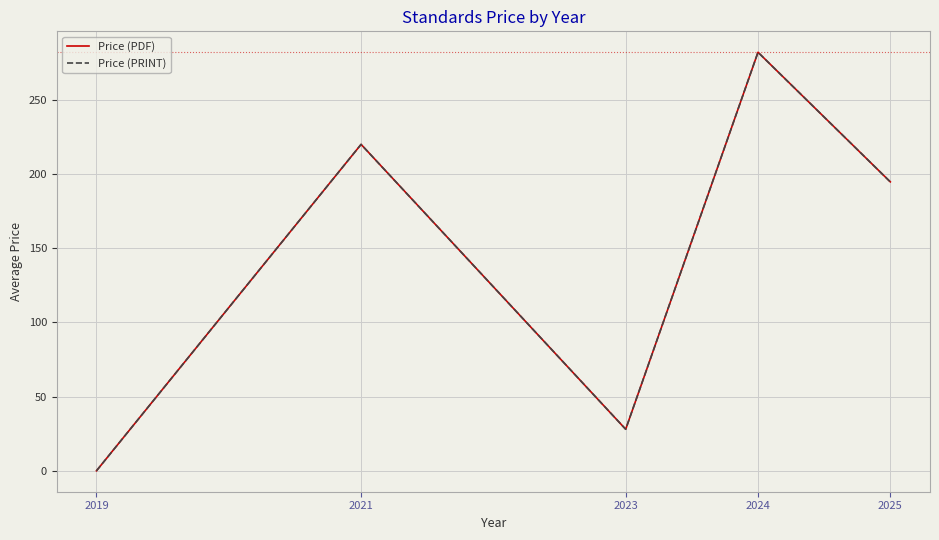

Does the chart have visible grid lines?

Yes